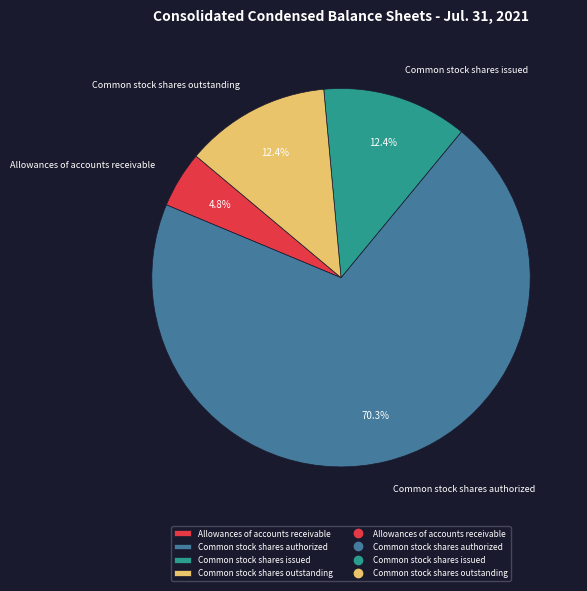

Does any single category account for the majority?

Yes